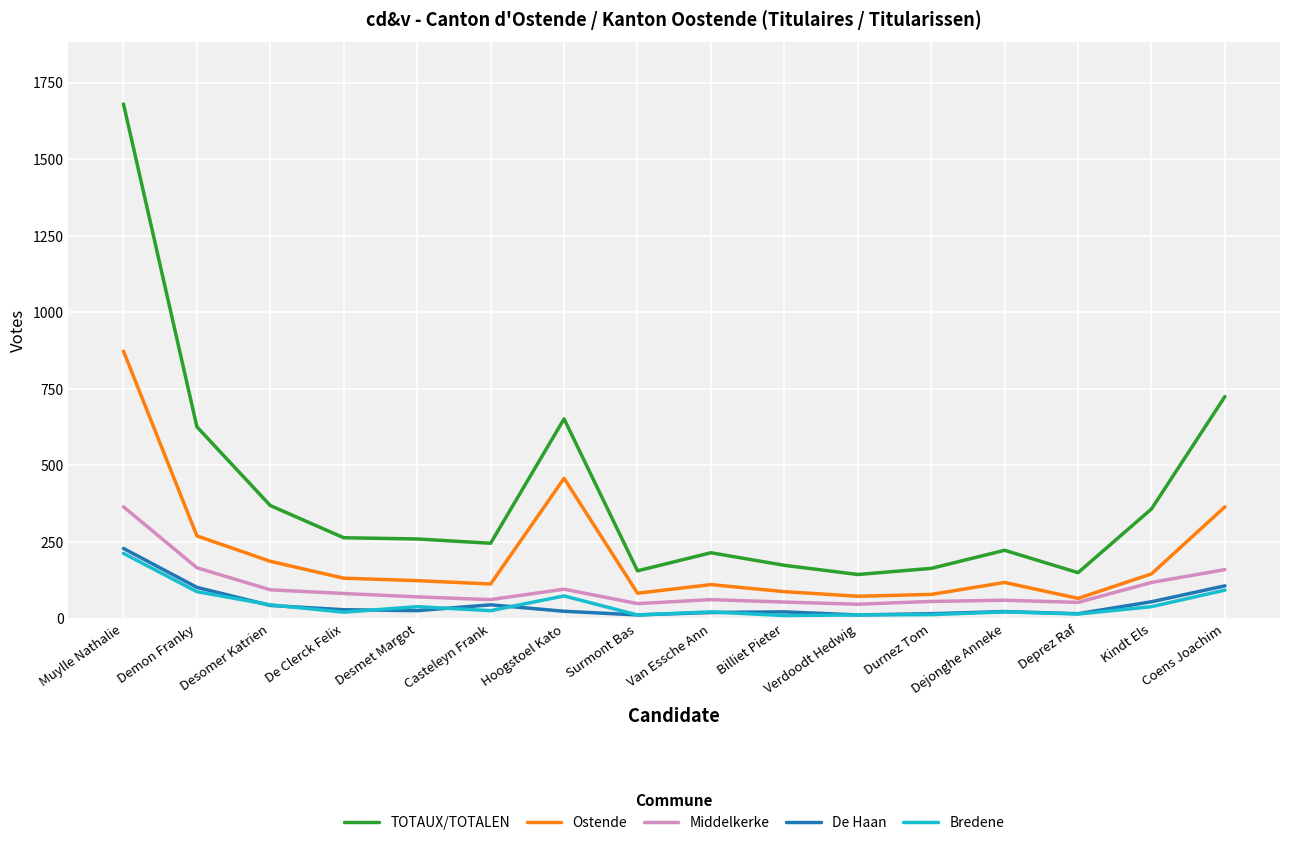

What value does the Middelkerke series have at Durnez Tom?

56